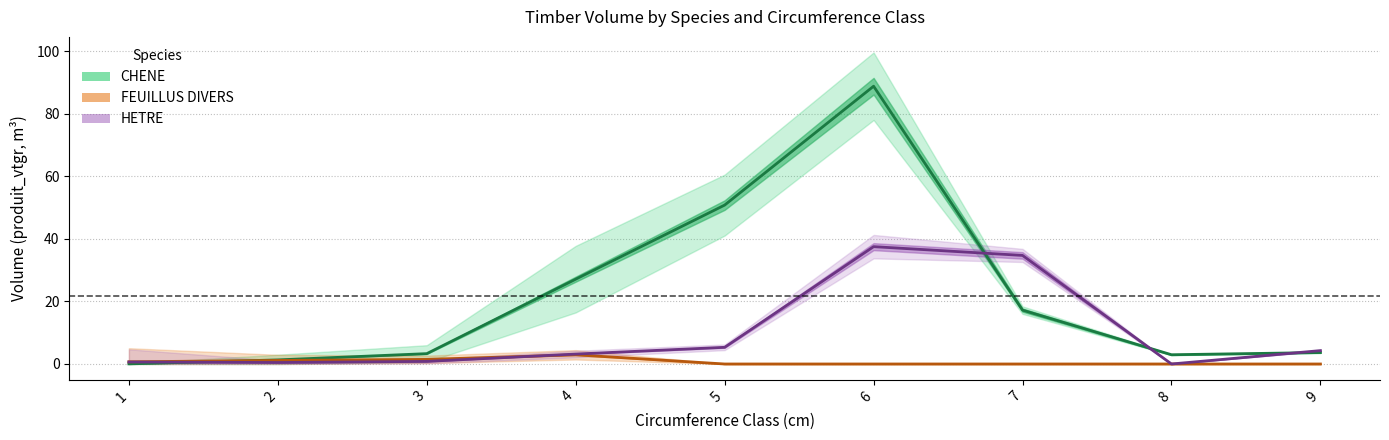

Where do CHENE and HETRE first cross each other?

1 and 2